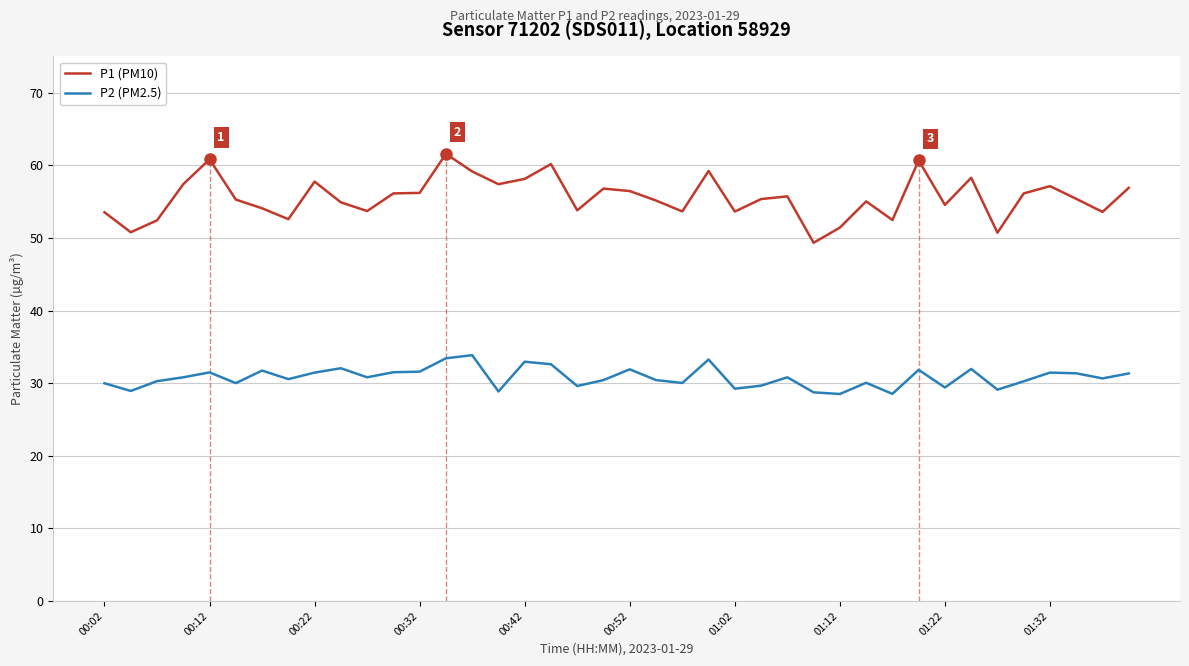

Which series has the largest total across all categories?

P1 (PM10)